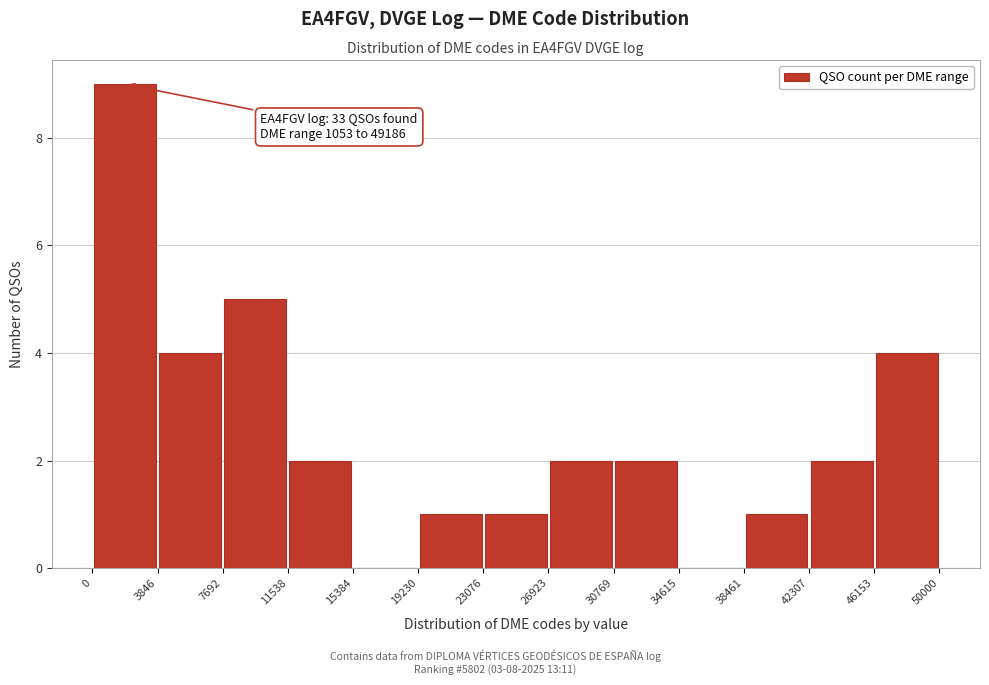

Over which range of the x-axis is the bar tallest?

0 to 3846